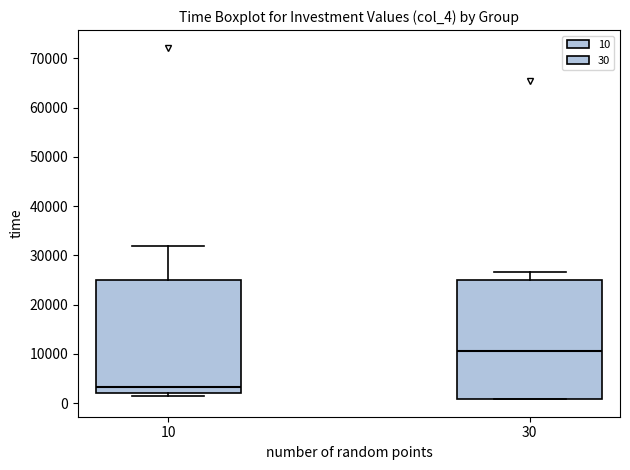

Which box's median line is the lowest?

10